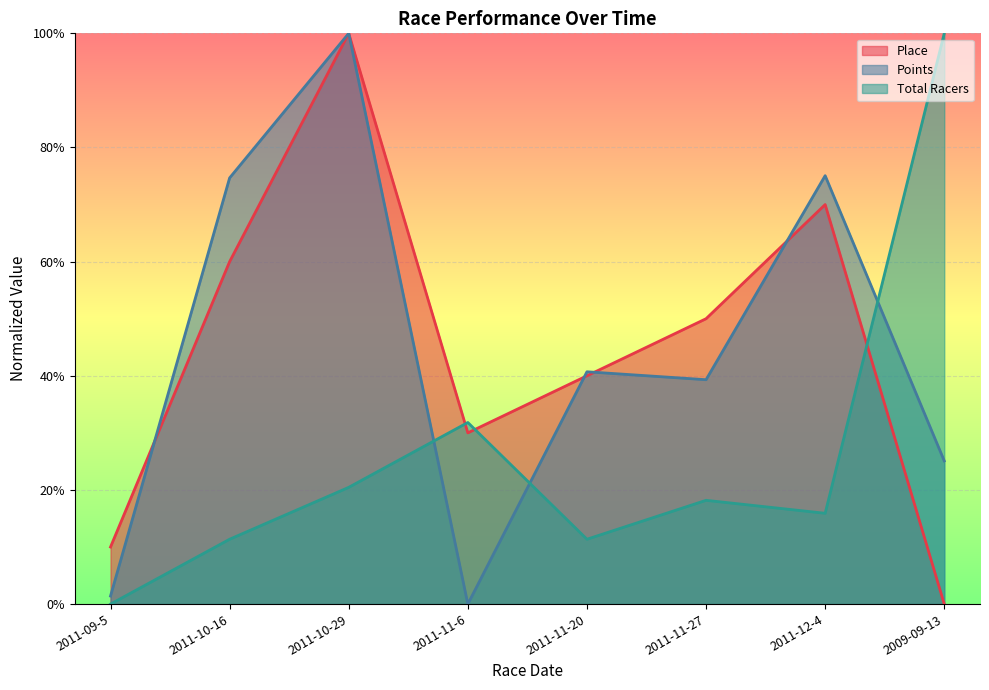

How many data points does each series have?

8